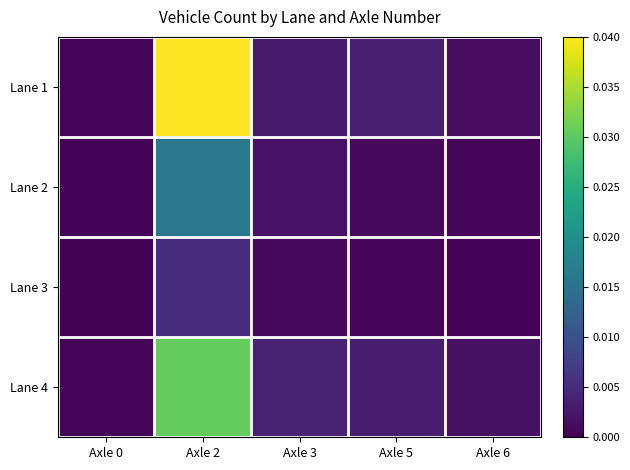

Rank the series by their maximum value, from highest to lowest.

Lane 1, Lane 4, Lane 2, Lane 3